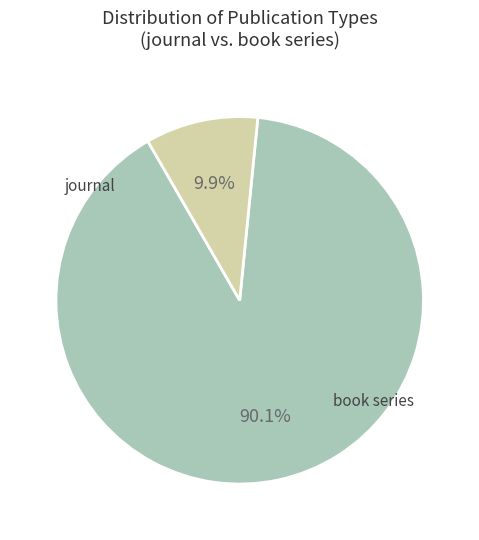

Is there any slice that represents more than half of the pie?

Yes